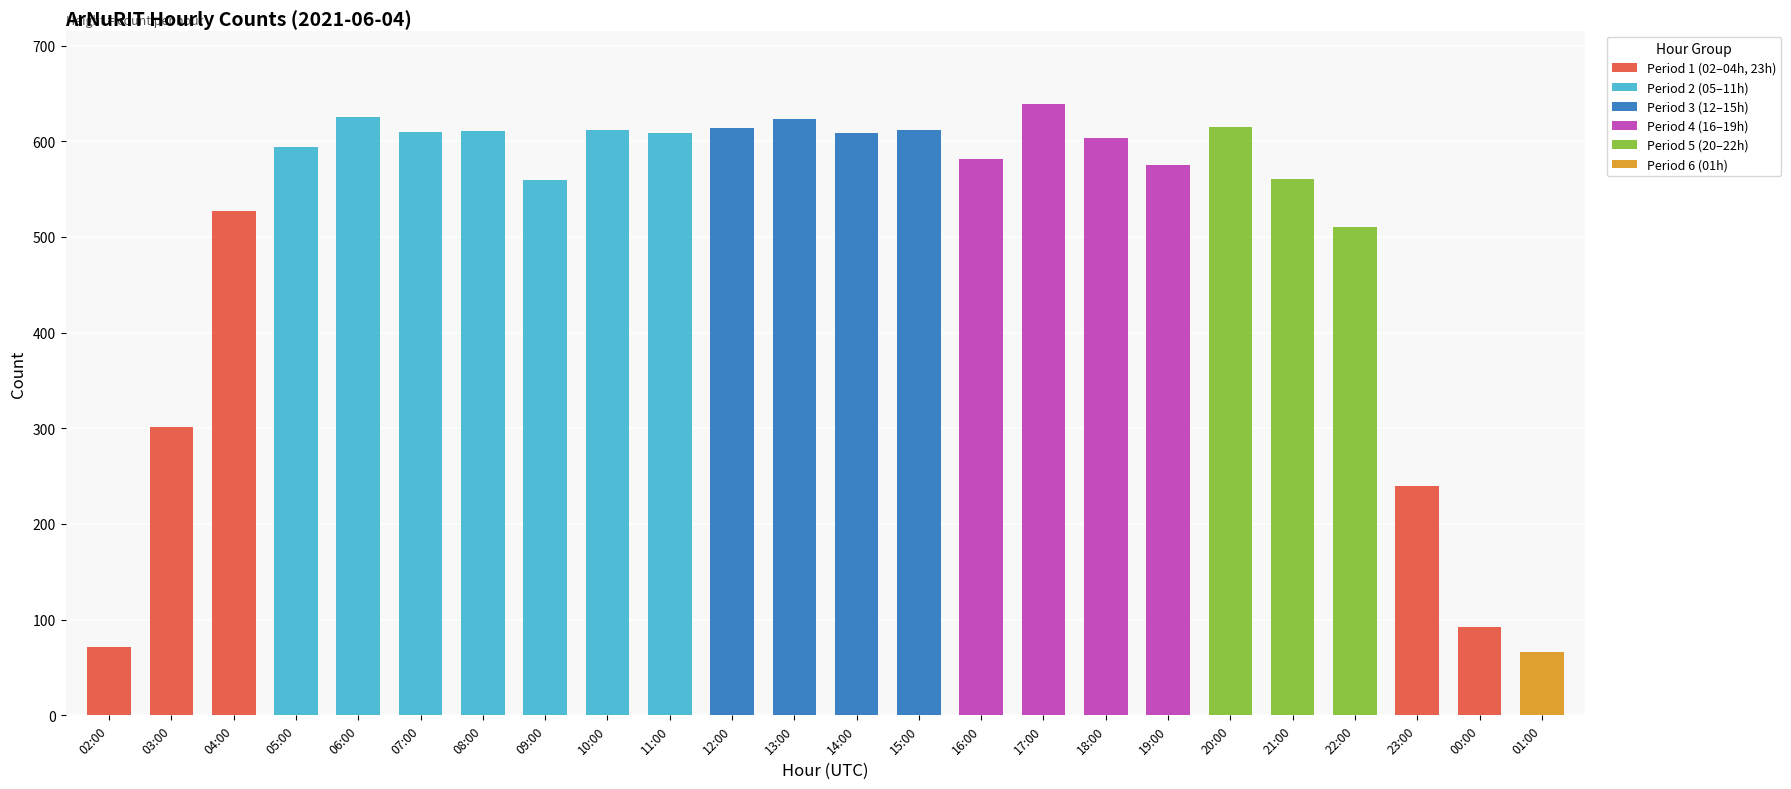

The value at 01:00 is 25. True or false?

False